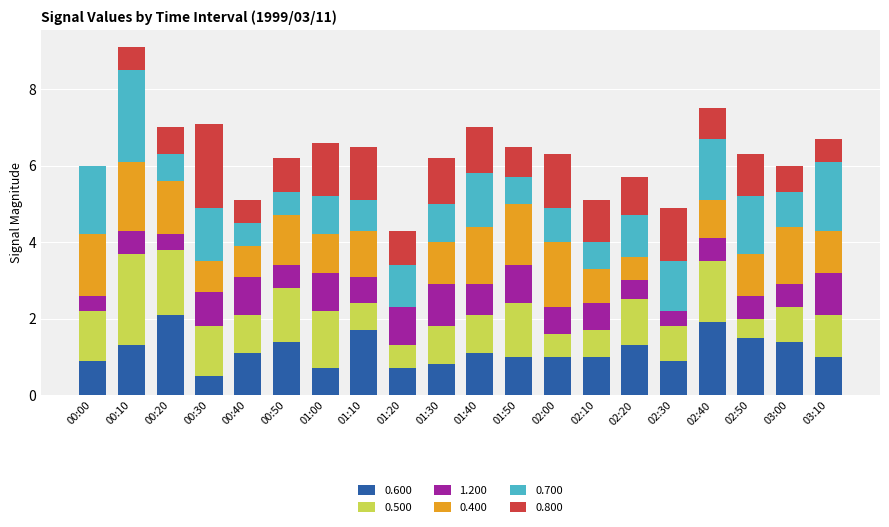

Does the chart contain stacked bars?

Yes